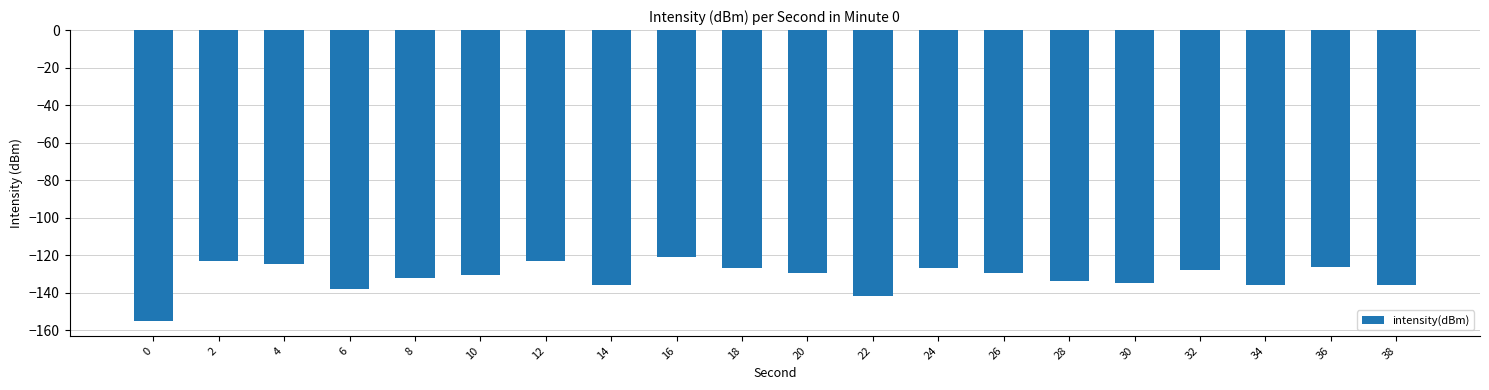

What is the approximate value at 36?

-126.2